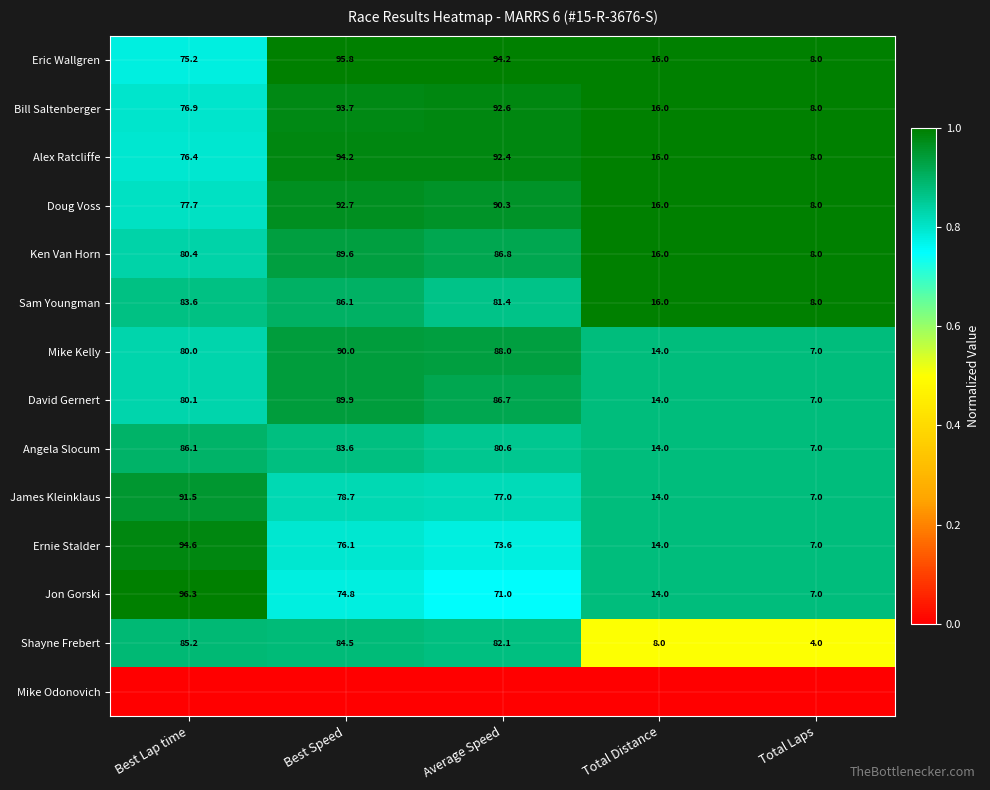

The Ken Van Horn series shows 89.6 at Best Speed. True or false?

True